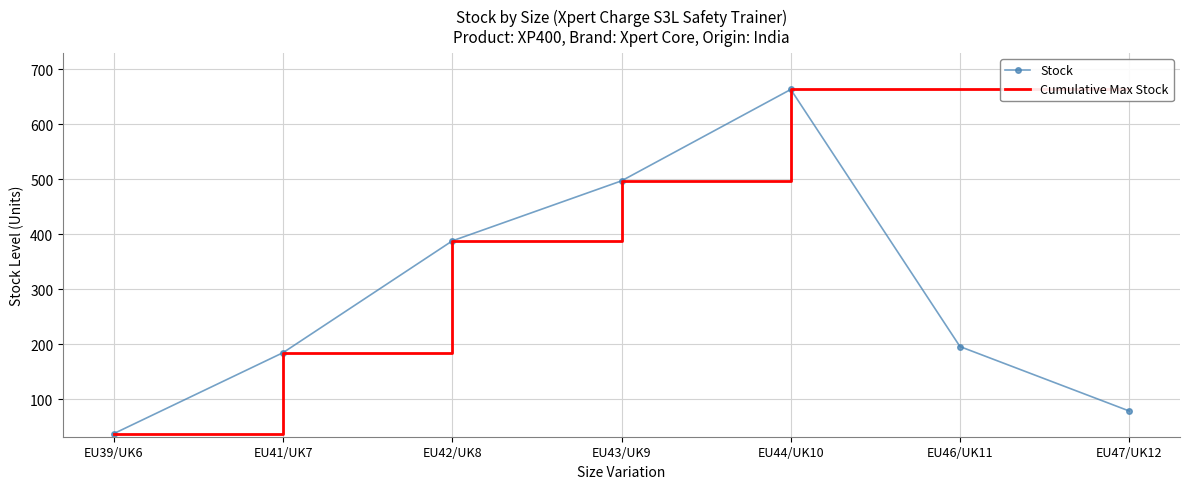

What is the average value of the Cumulative Max Stock series?

442